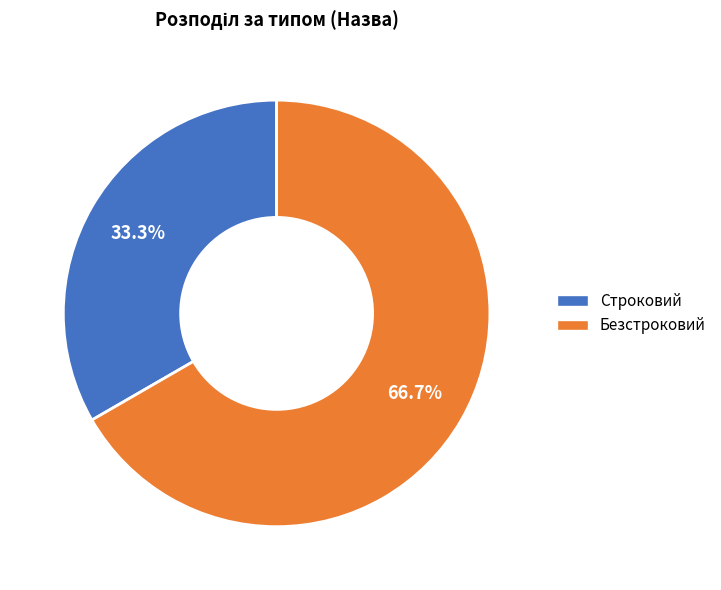

What percentage is the Строковий slice, to the nearest percent?

33%